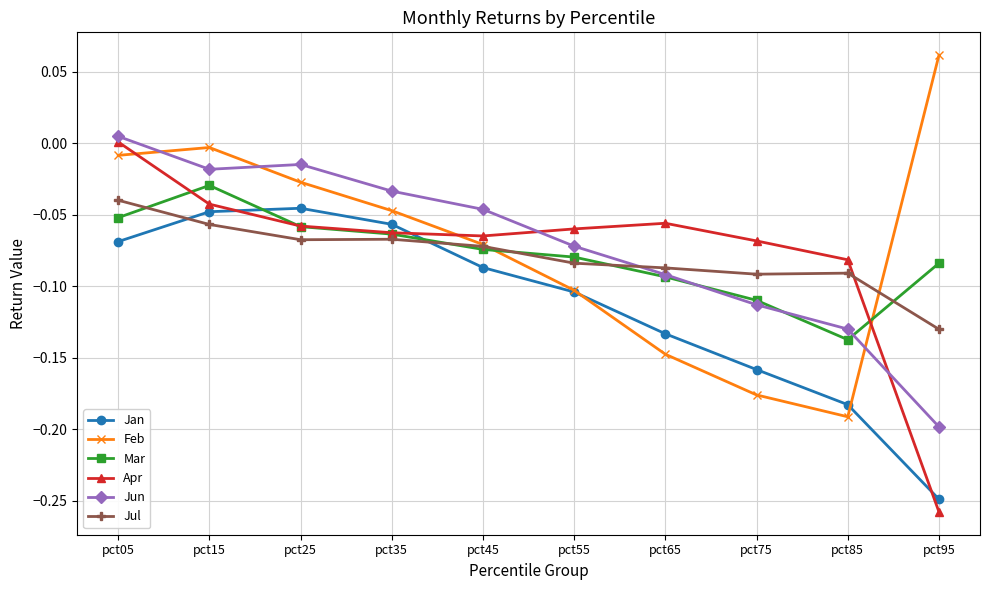

True or false: Apr has a value of -0.1 at pct55.

True